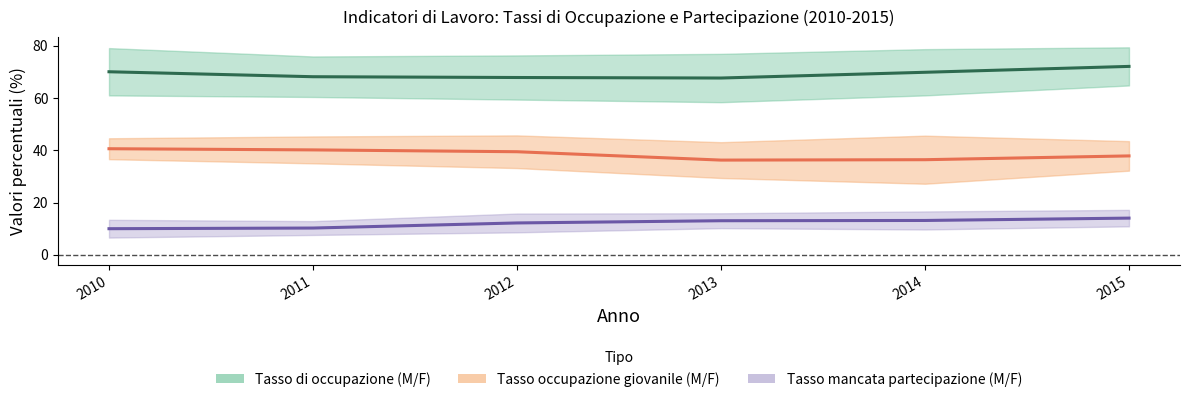

What is the sum of all Tasso mancata partecipazione (media M/F) values?

72.7